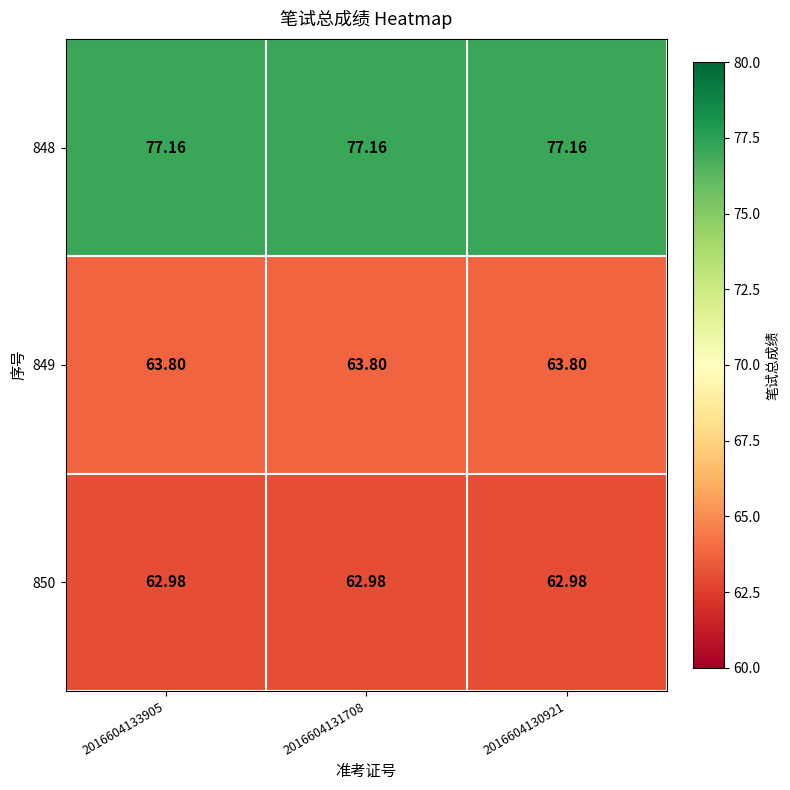

Is the value of 848 at 2016604133905 greater than the value of 850 at 2016604131708?

Yes